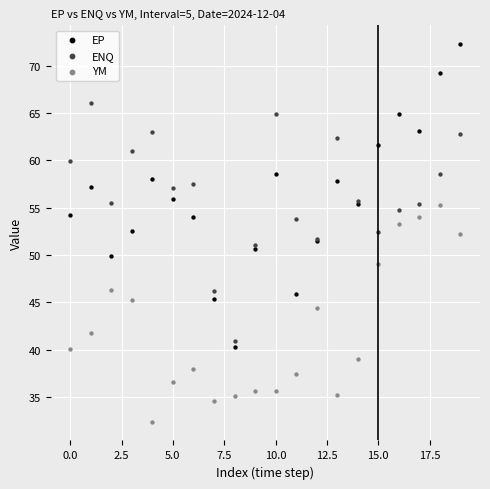

What are all the series names shown in the legend?

EP, ENQ, YM